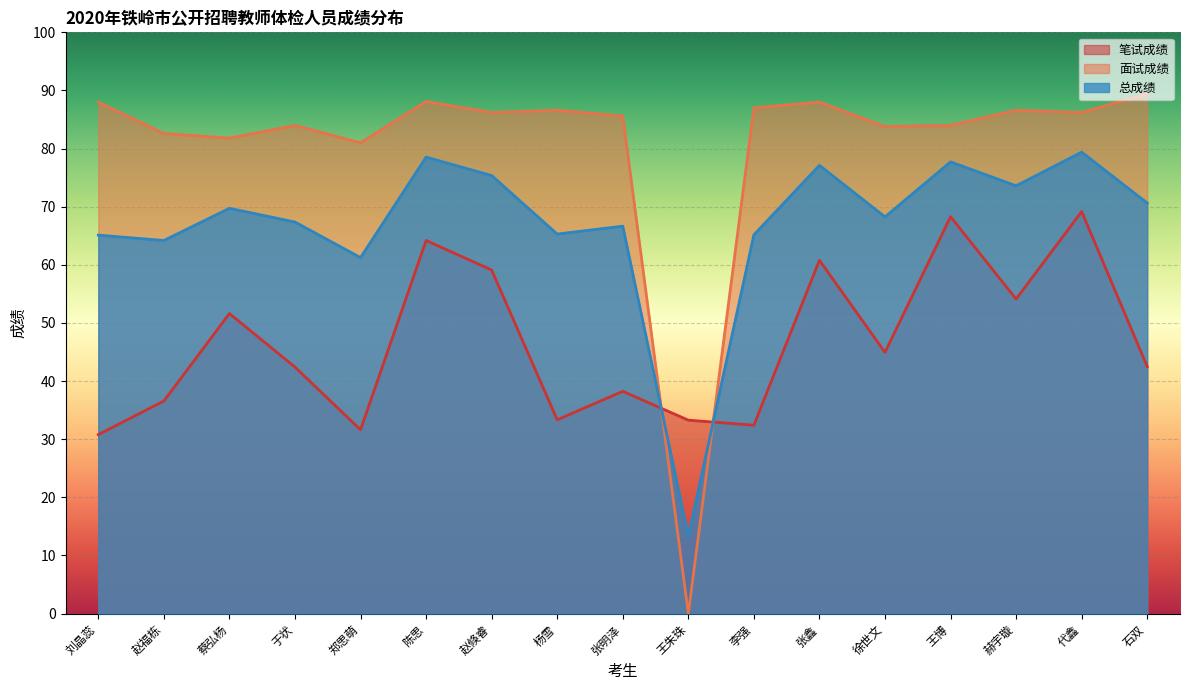

What is the difference between the highest and lowest values at 徐世文?

38.9